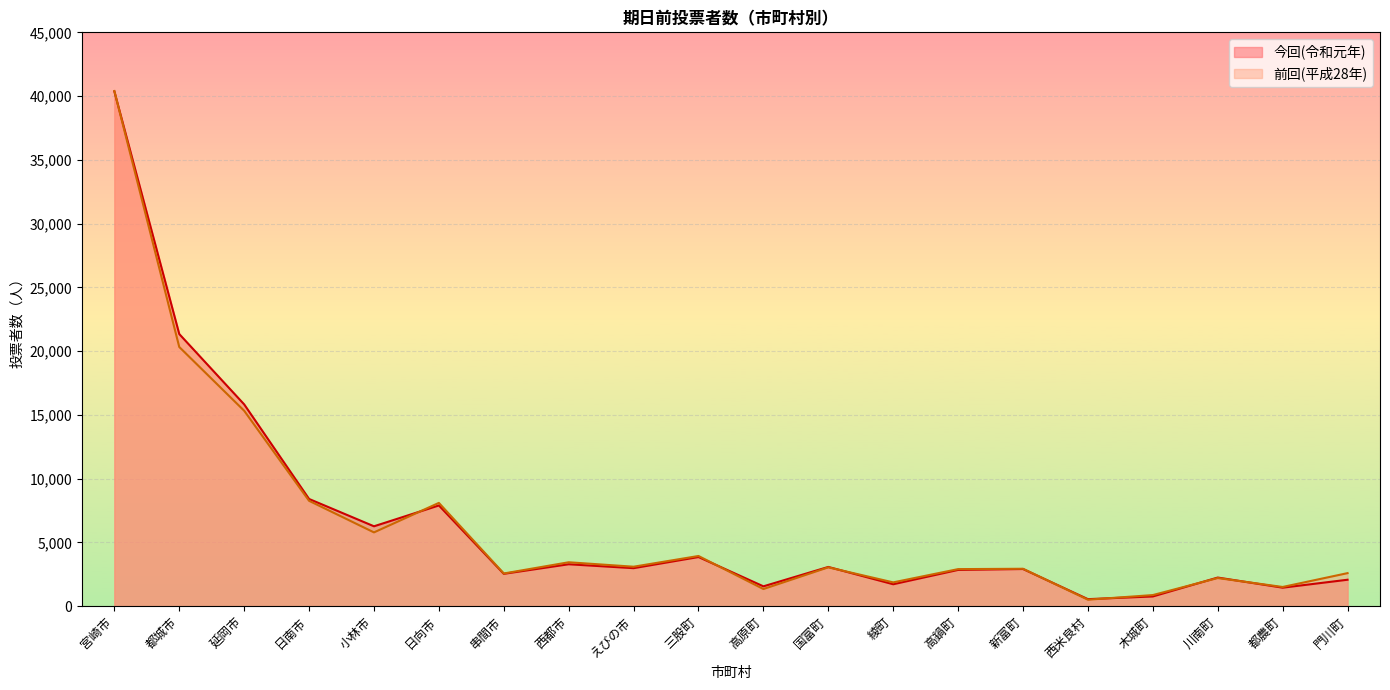

How many values in the 前回(平成28年) series exceed 3045?

9